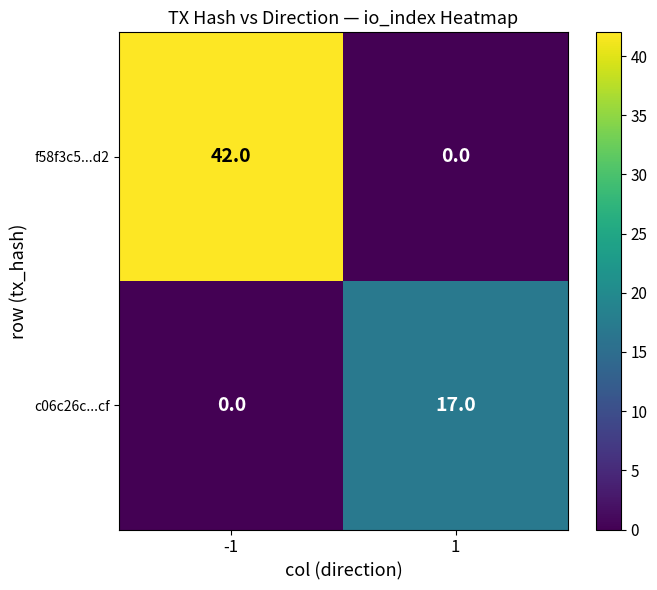

At 1, list the series in order from smallest to largest.

f58f3c5...d2, c06c26c...cf